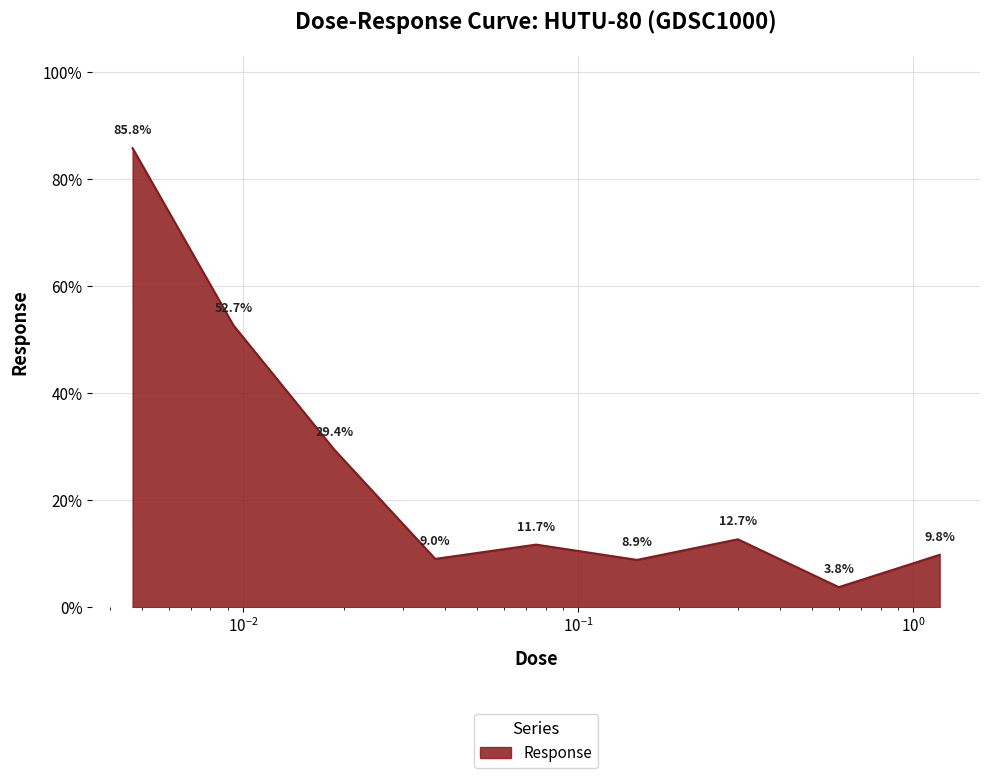

What is the greatest value displayed?

85.8